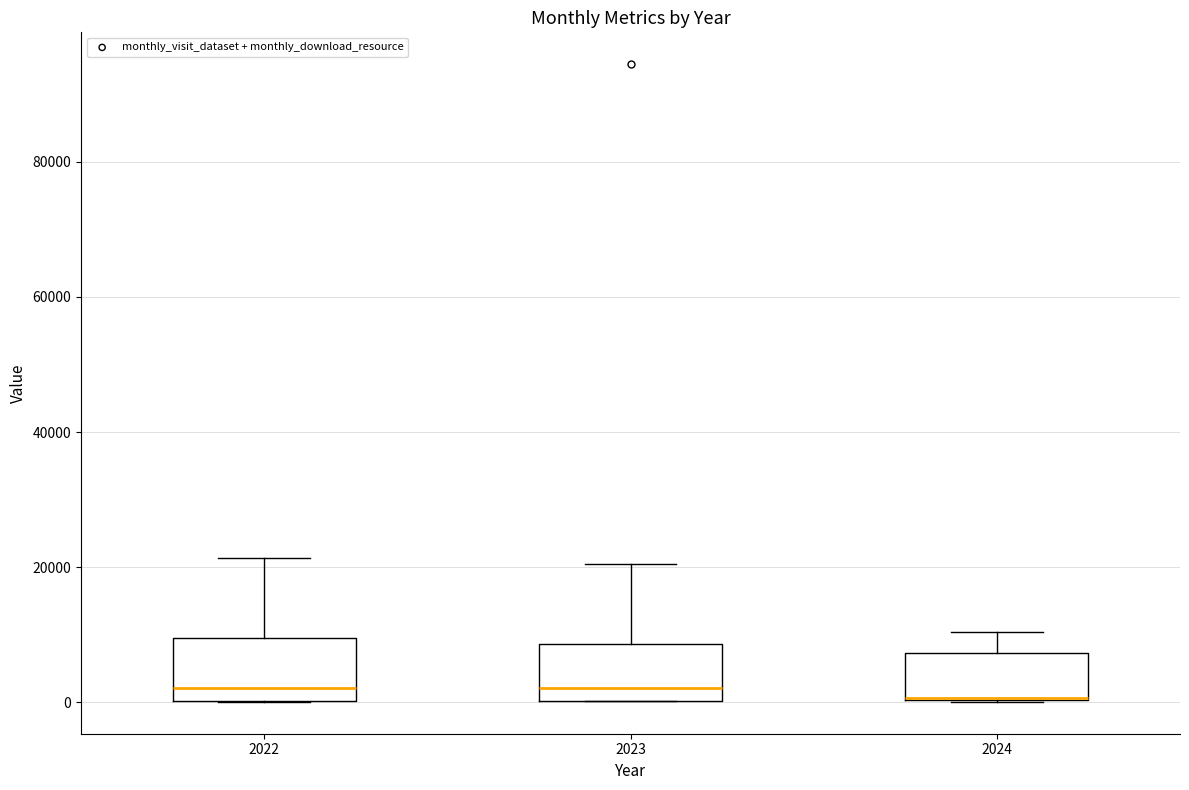

Where is the lower edge of the box at x = 2024 on the y-axis? The values are not printed on the chart, so give them approximately, as read against the axis.

0